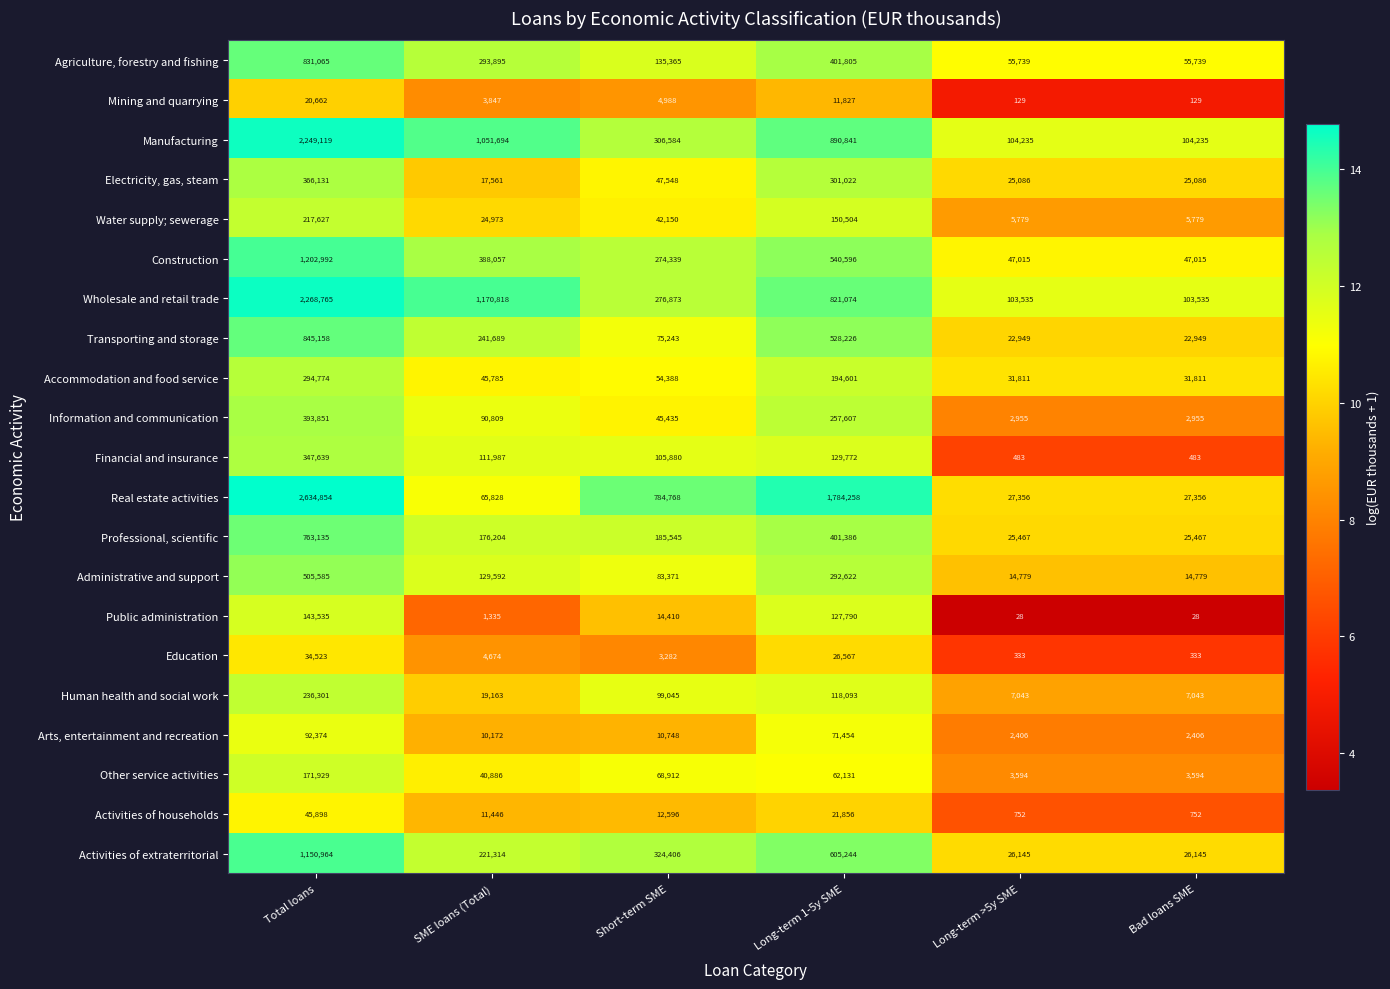

Which series has the largest range (max minus min)?

Real estate activities